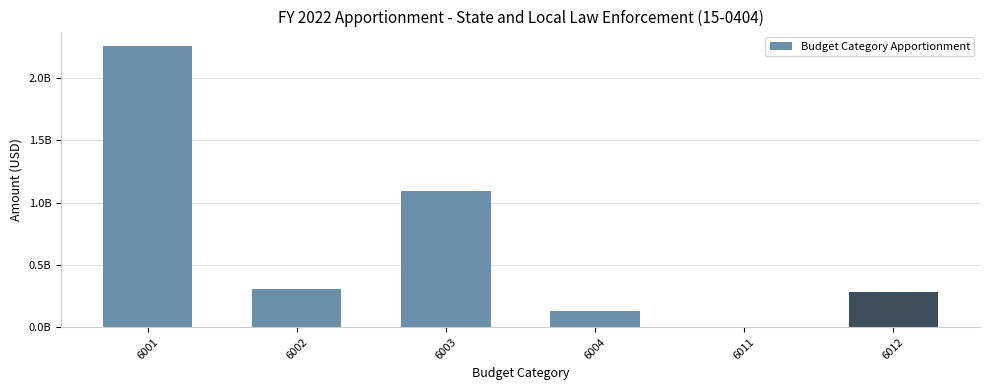

List the labels in order of value, smallest first.

6011, 6004, 6012, 6002, 6003, 6001